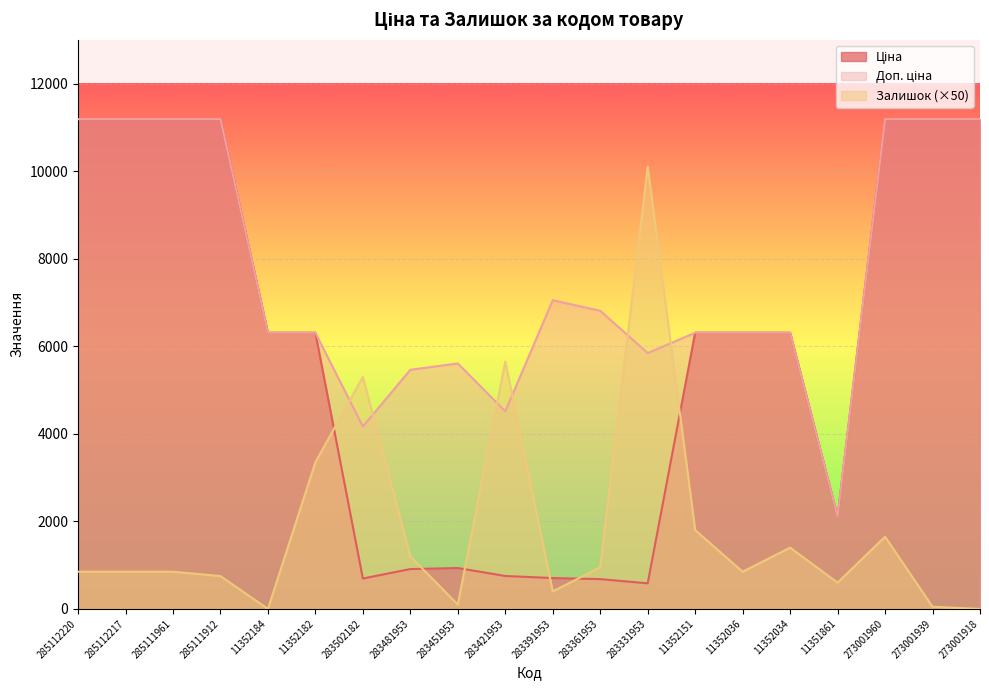

Where is the first local minimum for Доп. ціна?

283502182